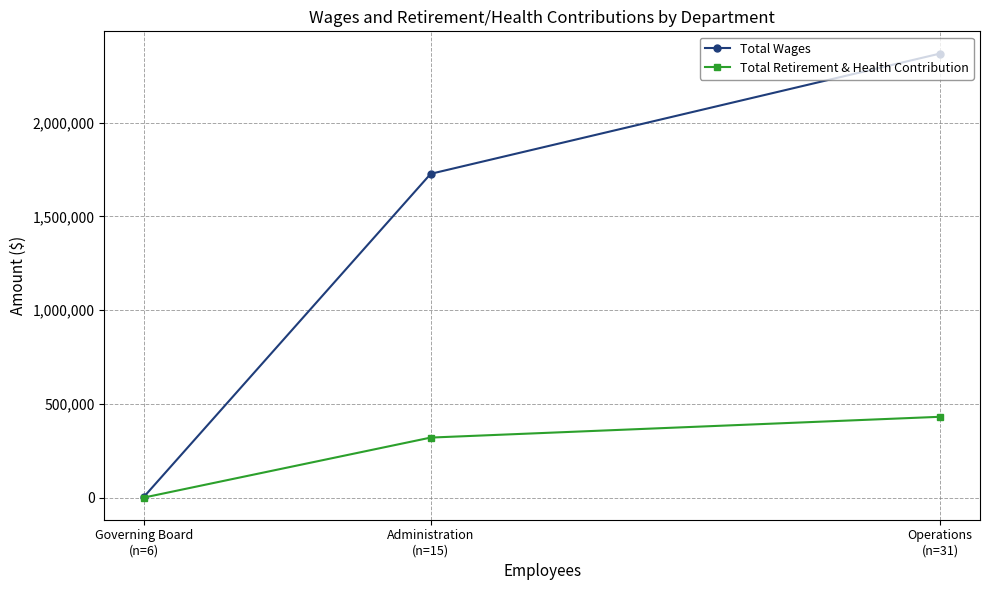

Count the number of categories in the chart.

3